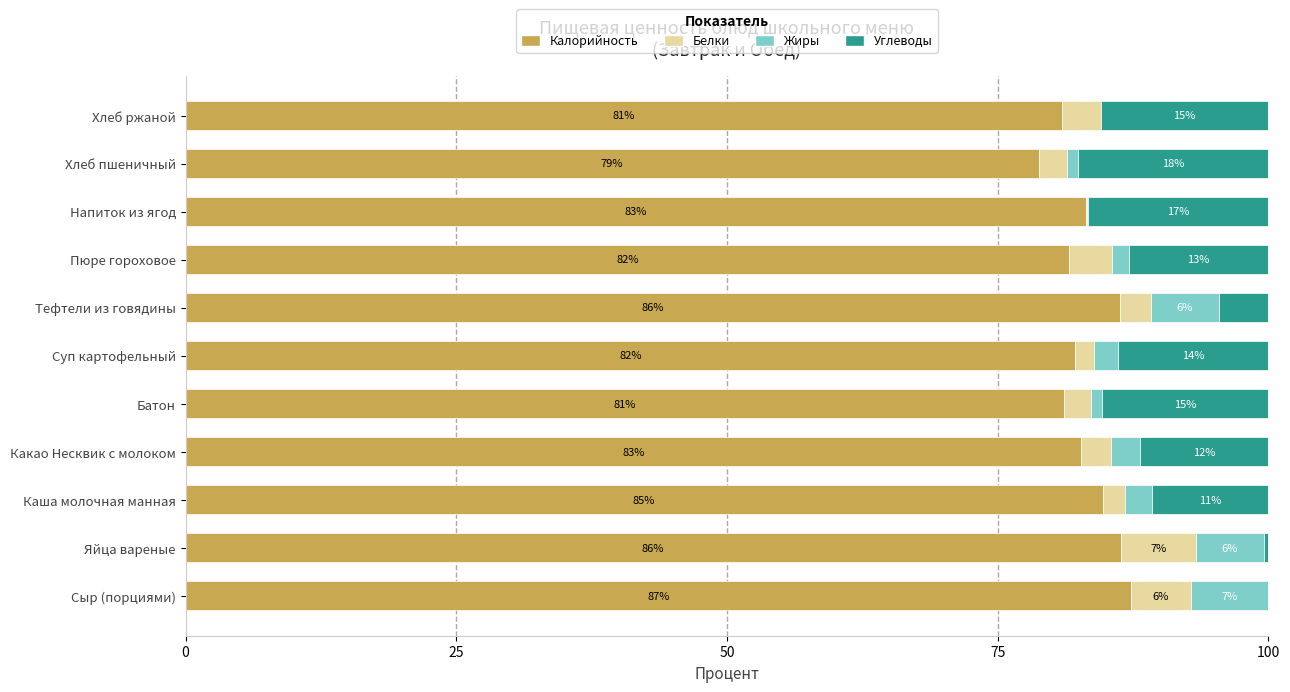

The Калорийность series shows 22.0 at Суп картофельный. True or false?

False